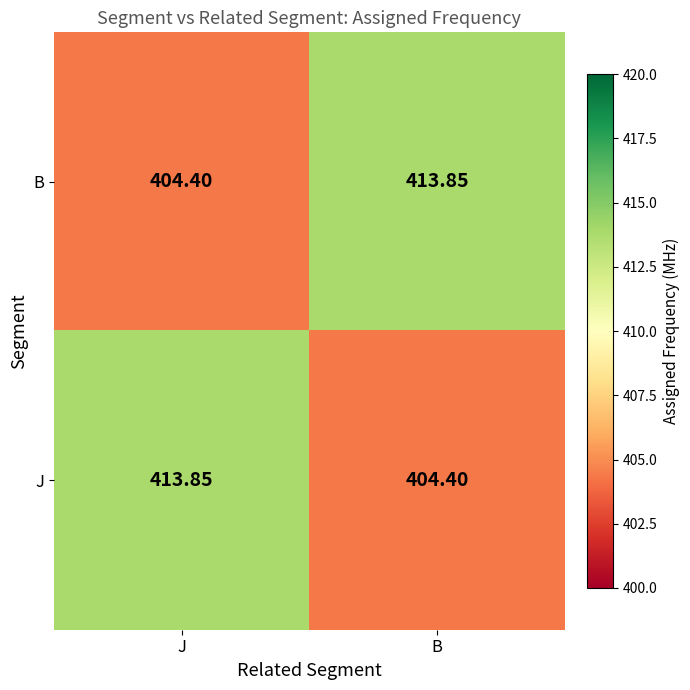

Which category has the highest value in the J series?

J